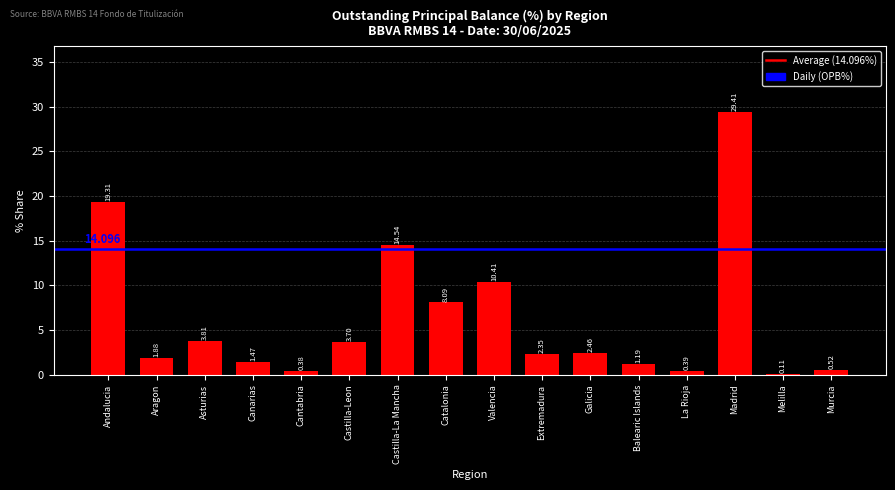

Which has a higher value, Canarias or La Rioja?

Canarias